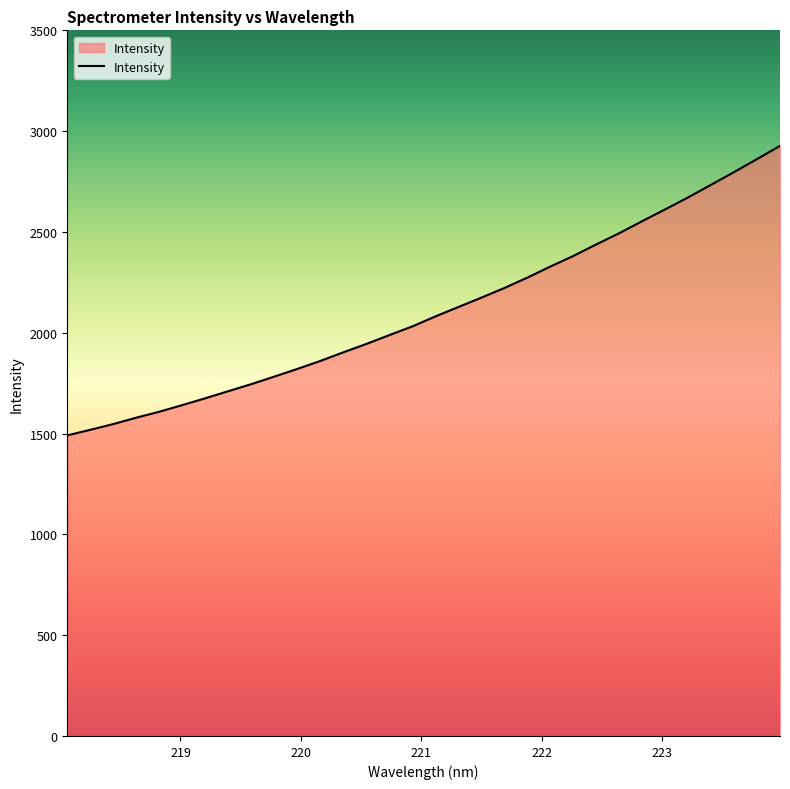

What is the greatest value displayed?

2927.0